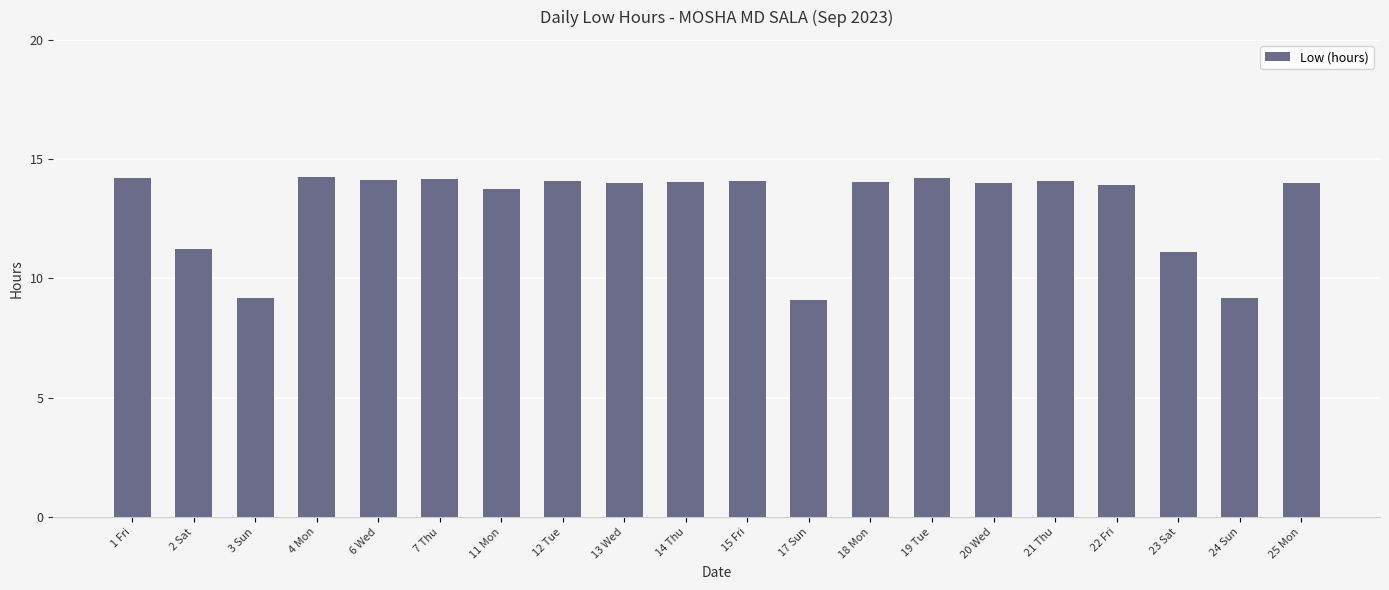

Which has a higher value, 3 Sun or 4 Mon?

4 Mon